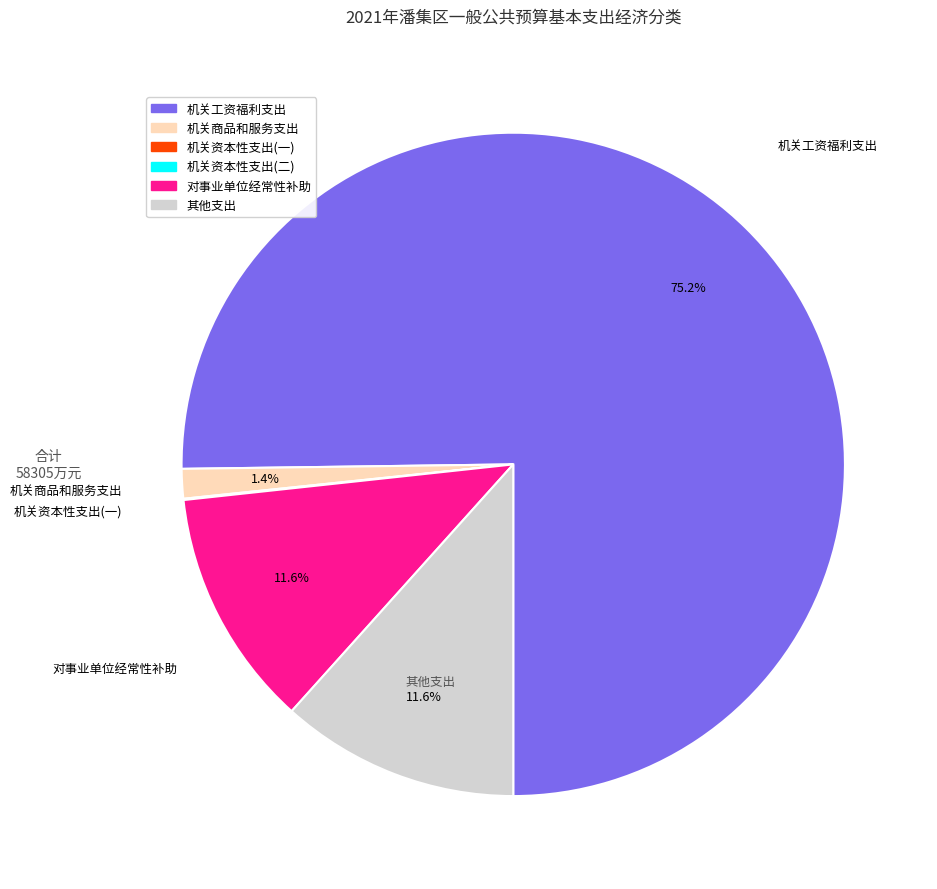

Is there a majority slice in this chart?

Yes